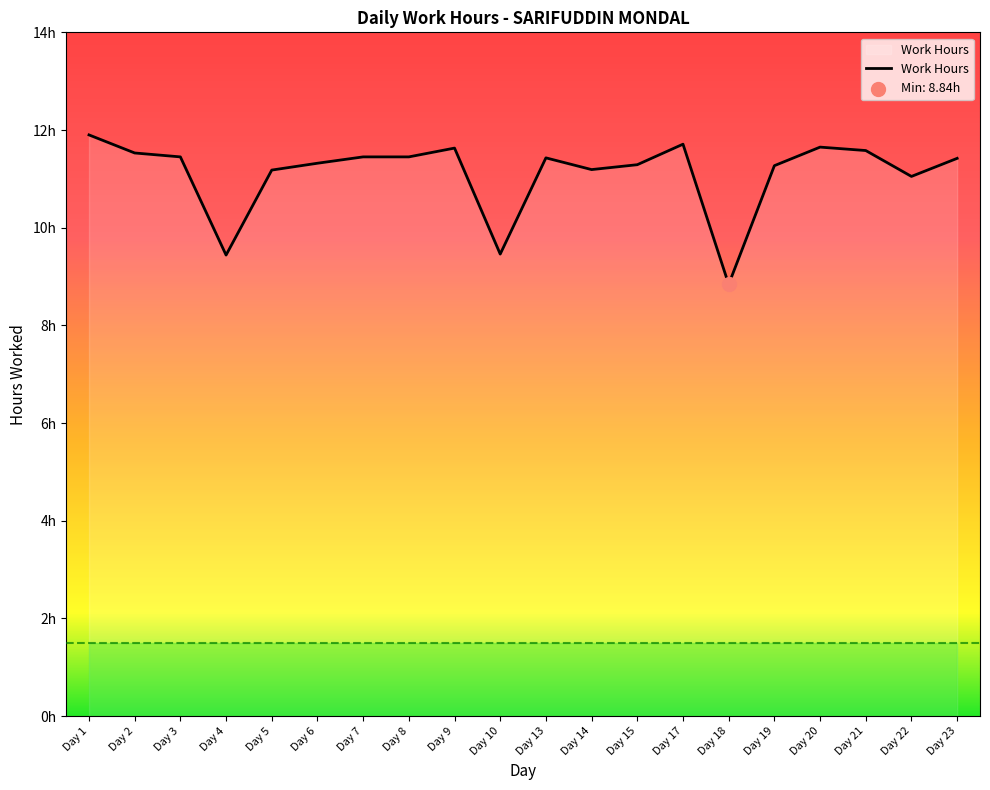

What is the ratio of the value at Day 2 to the value at Day 4?

1.2